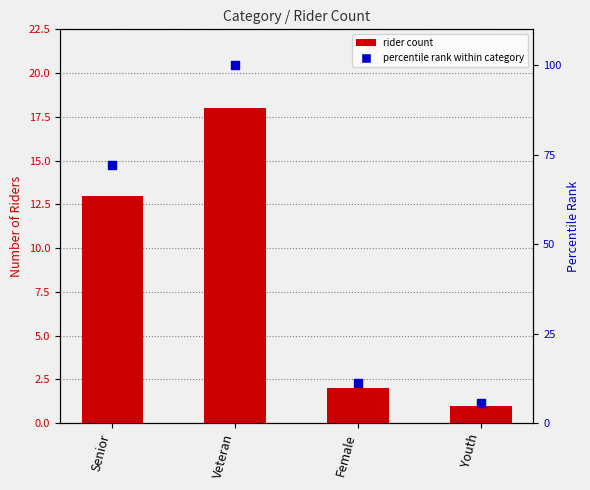

What is the total value across all series at Veteran?

118.0